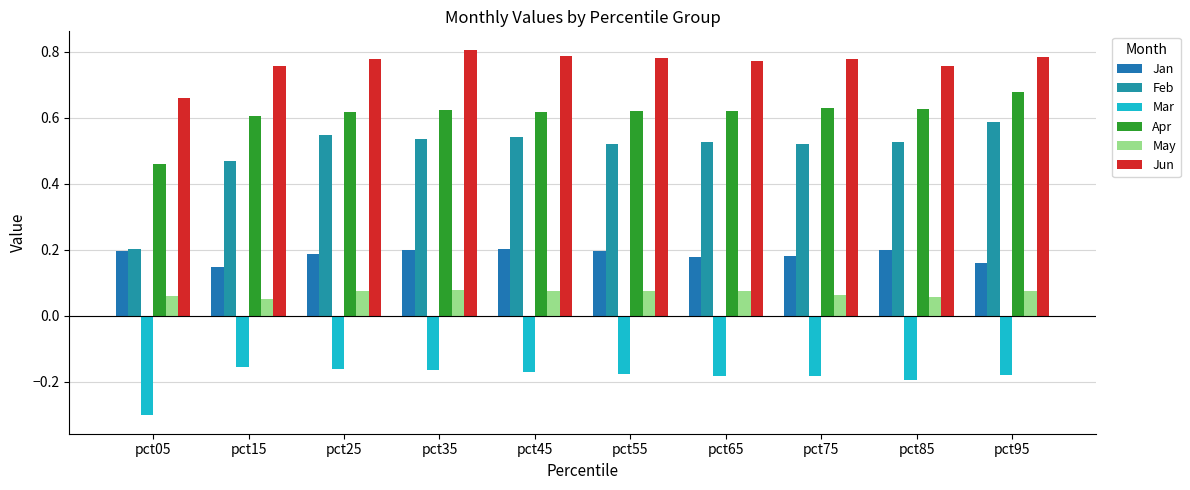

Between pct85 and pct75, which is larger?

pct85